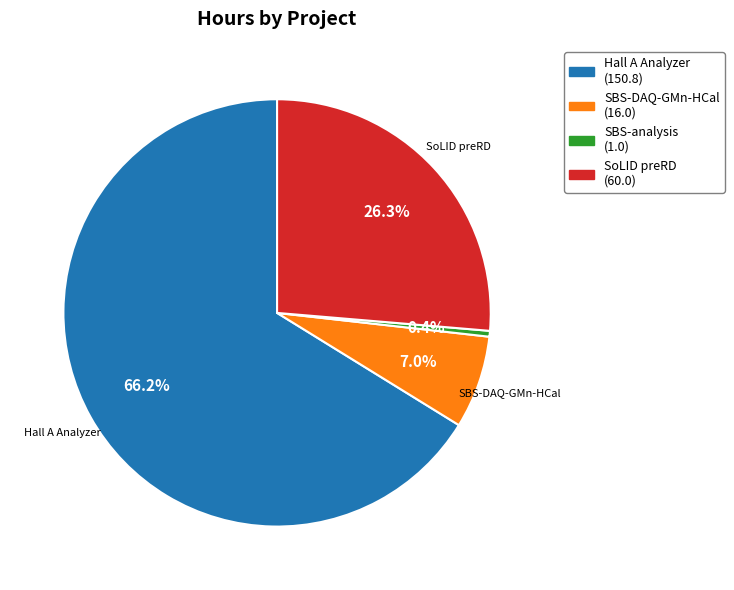

Is there any slice that represents more than half of the pie?

Yes